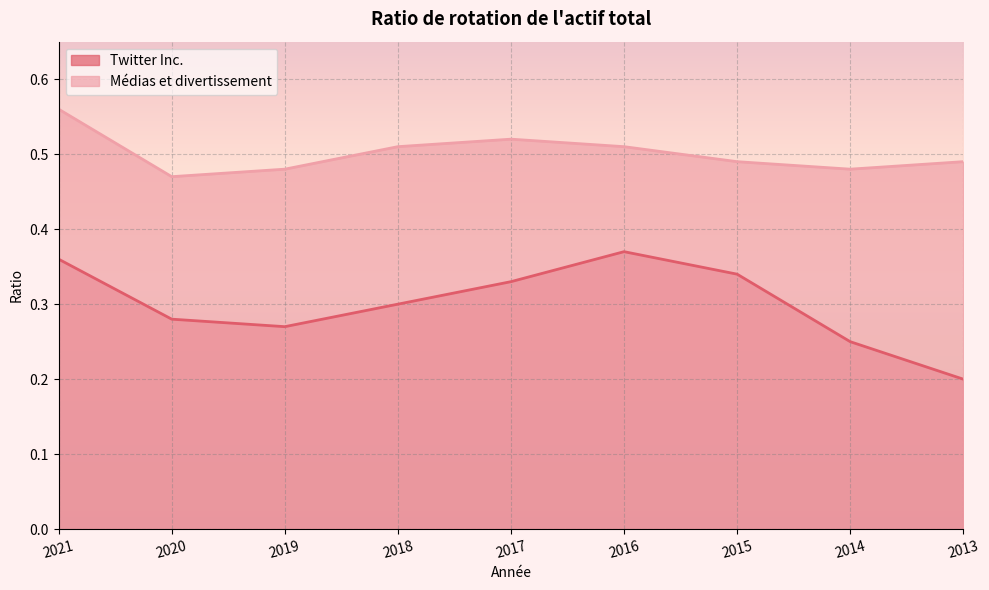

Count the number of data series in this chart.

2